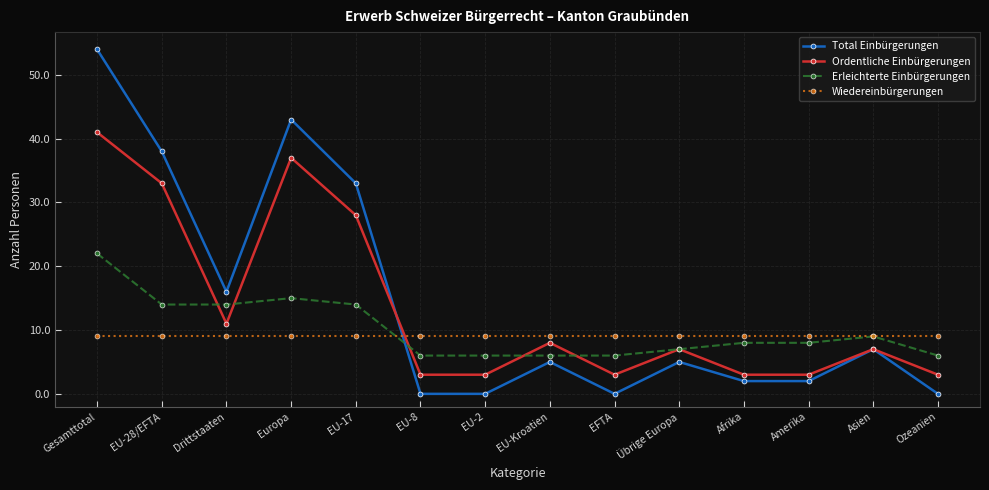

What value does the Wiedereinbürgerungen series have at Afrika?

9